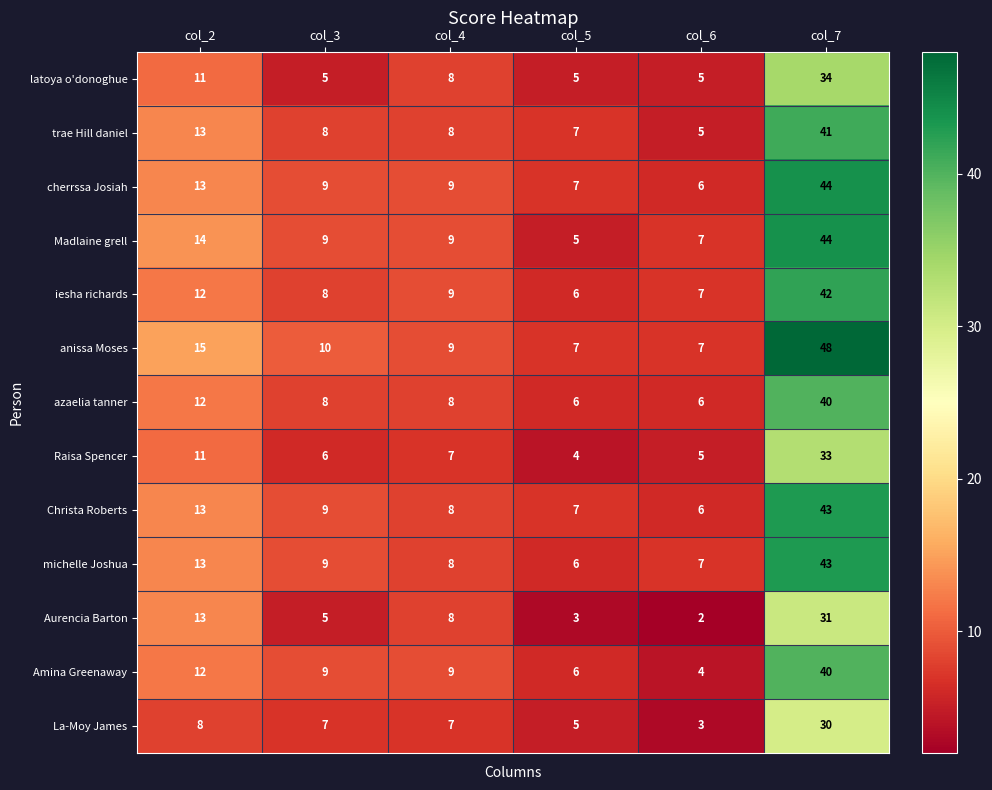

Where does the Aurencia Barton series first go above 8?

col_2